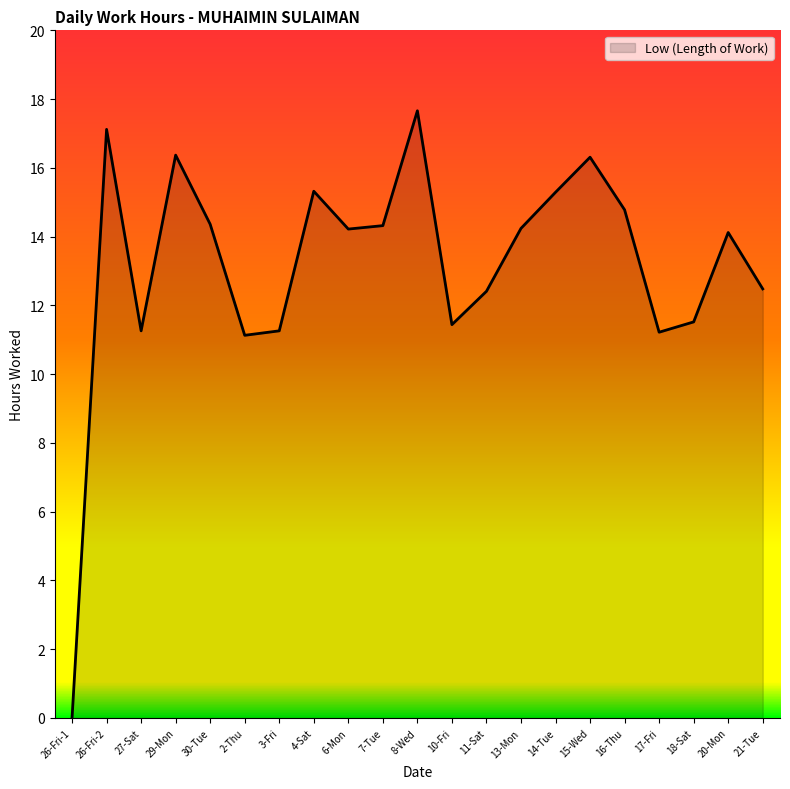

Which category has the lowest value across all series?

26-Fri-1